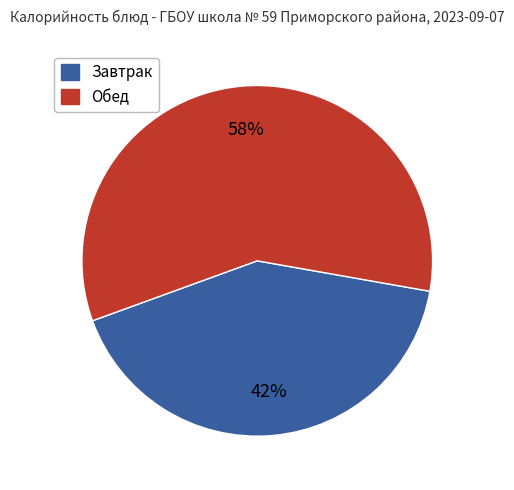

Is there a majority slice in this chart?

Yes